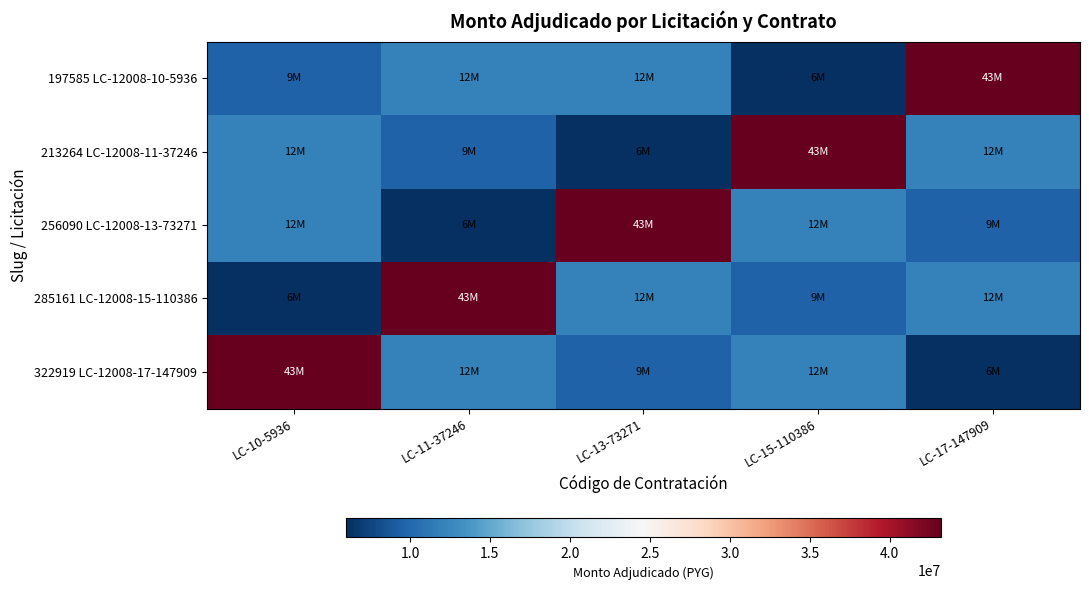

Which series has the largest total across all categories?

197585 LC-12008-10-5936